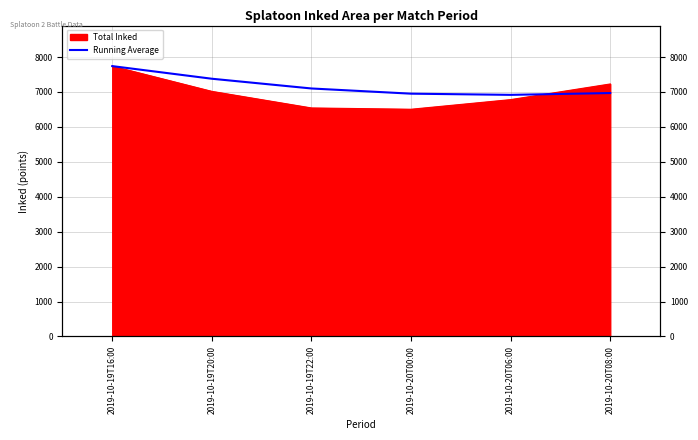

How many values exceed 7099?

3